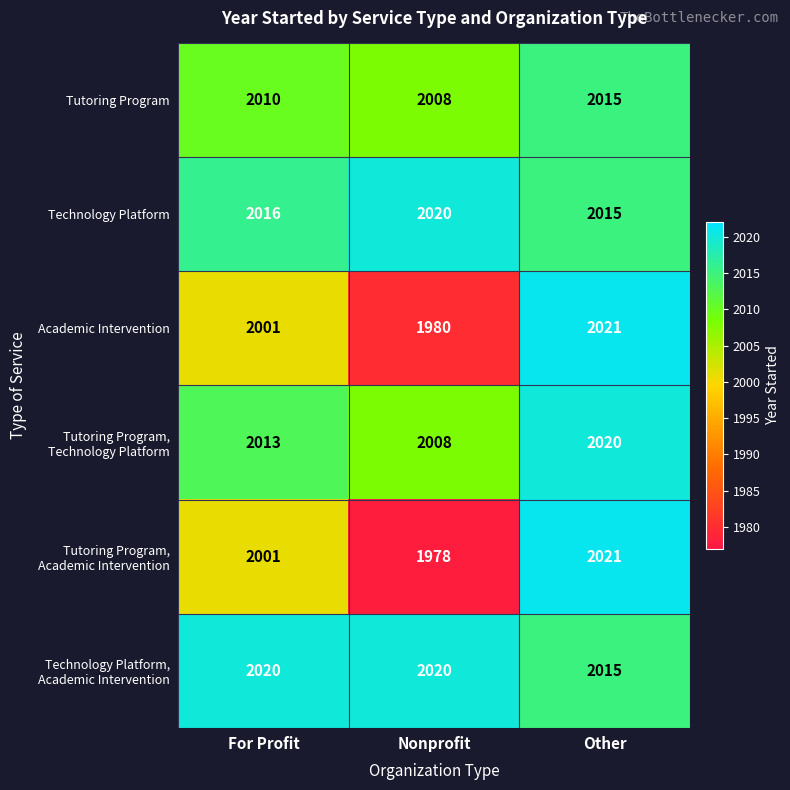

At which category is the sum across all series the highest?

Other